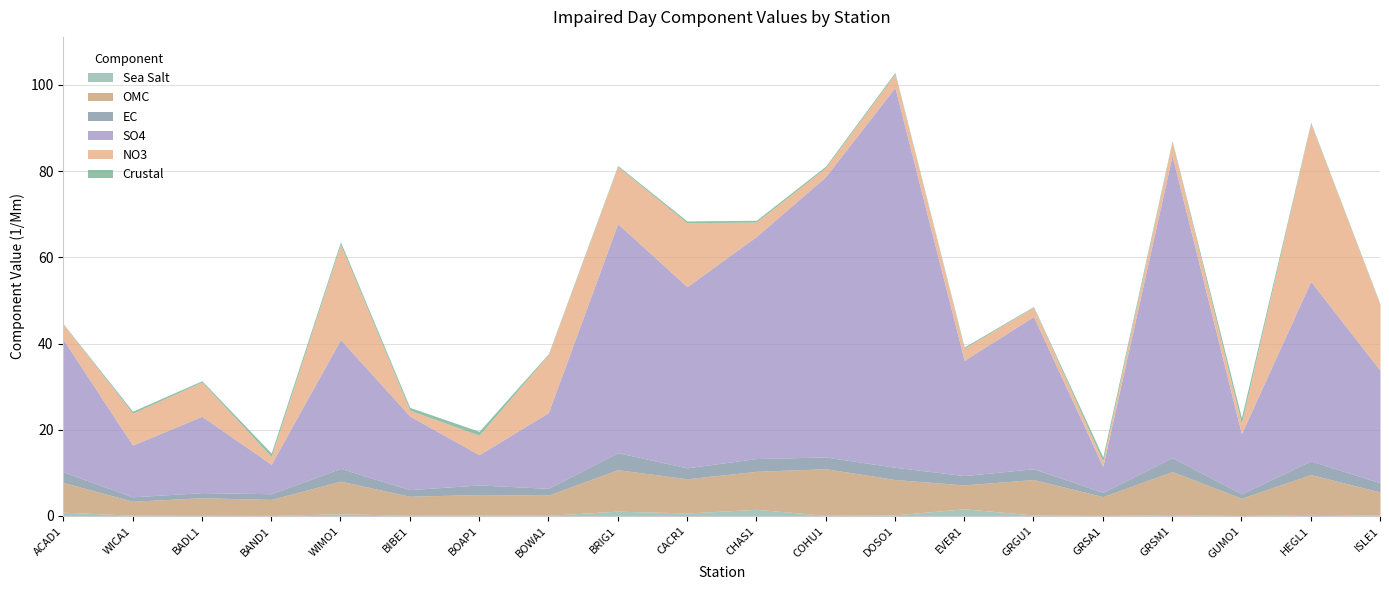

Between GUMO1 and WICA1, which is larger?

WICA1